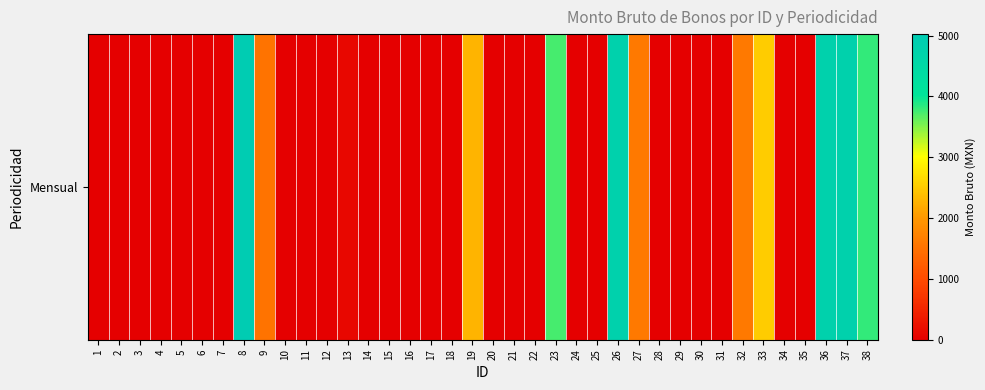

What is the sum of all values?

36595.2